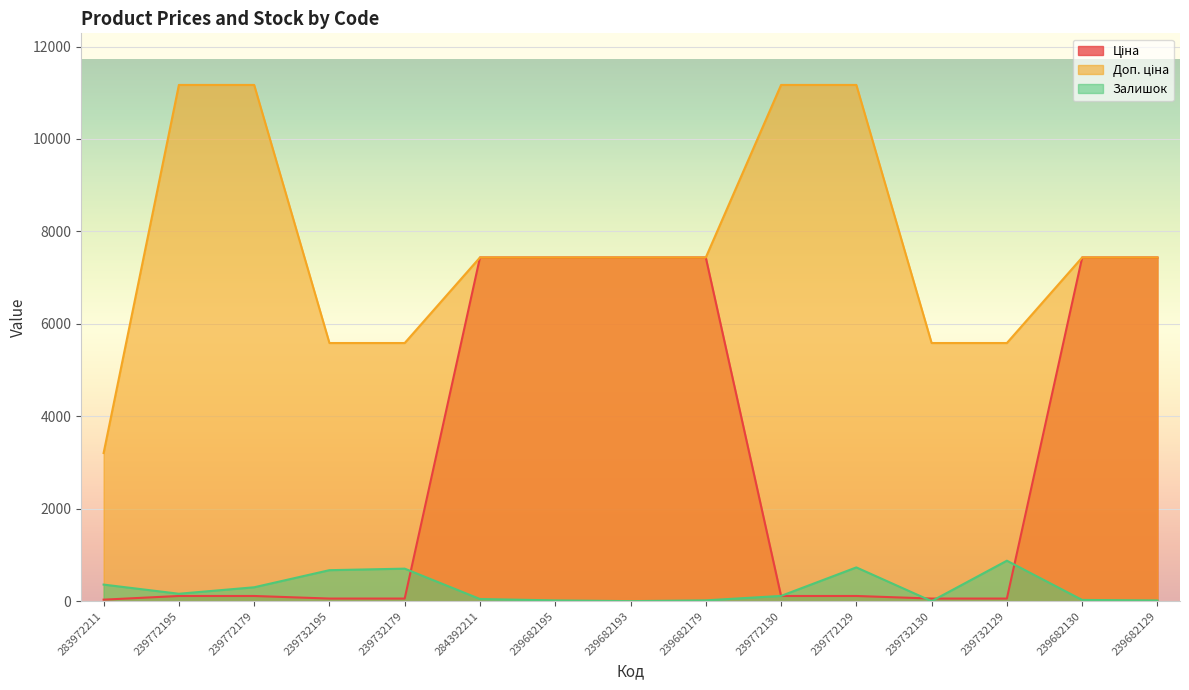

Is it true that Доп. ціна equals 7436.2 at 239682195?

True